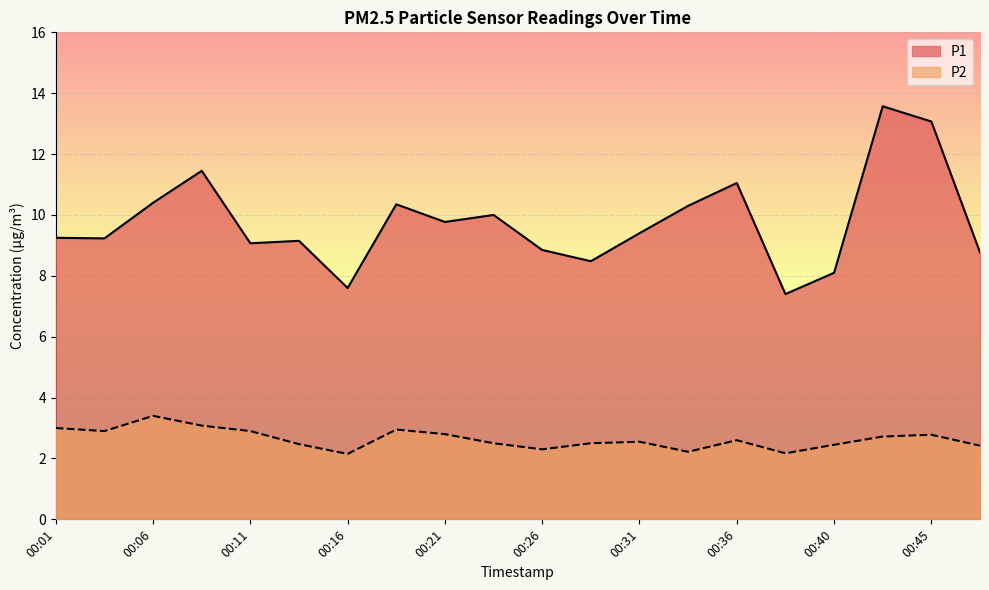

Is the value of P2 at 00:13 greater than the value of P1 at 00:03?

No